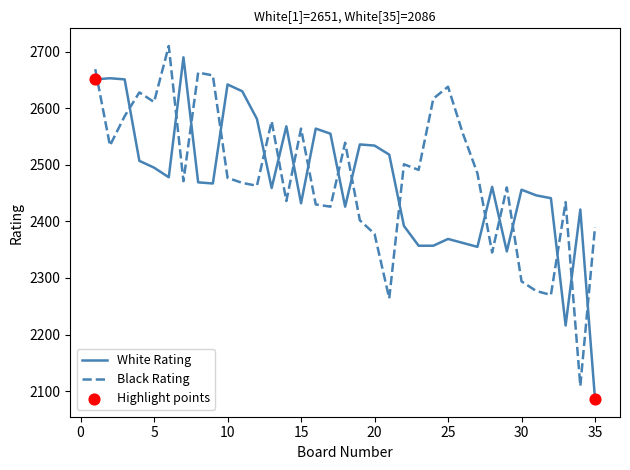

What is the greatest value displayed?

2710